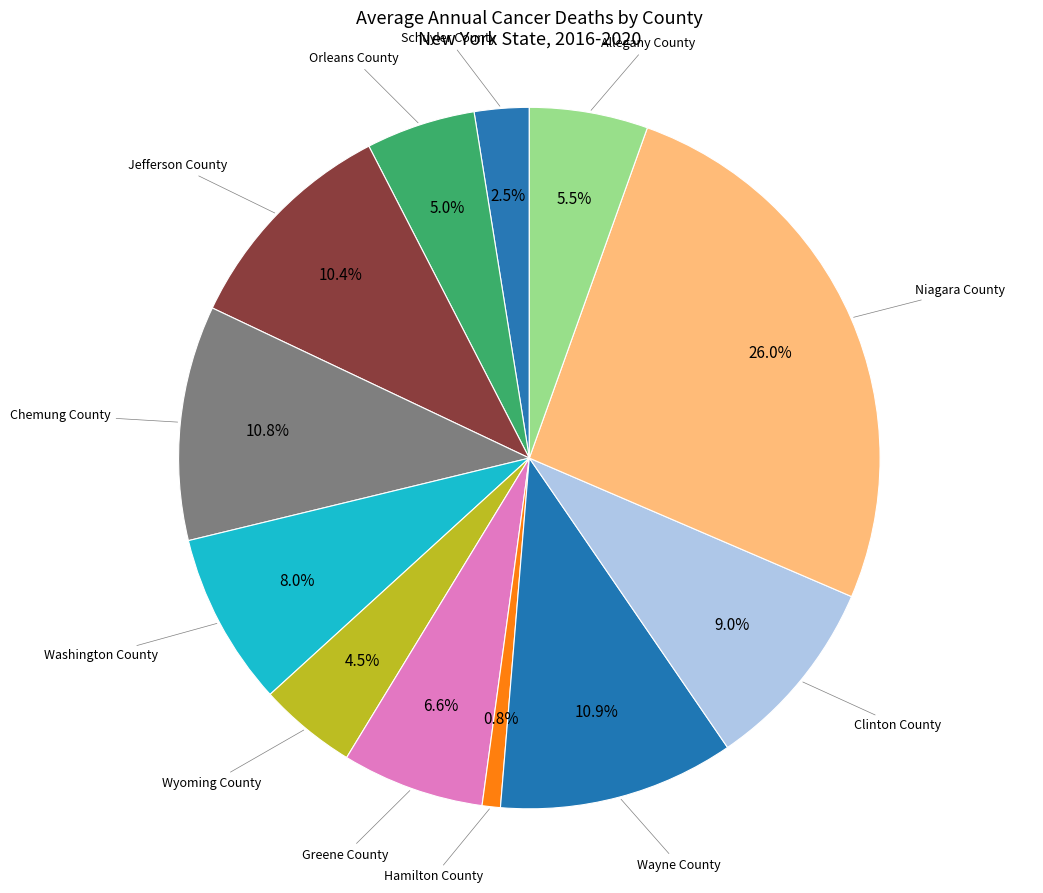

Count the number of slices in the pie.

12